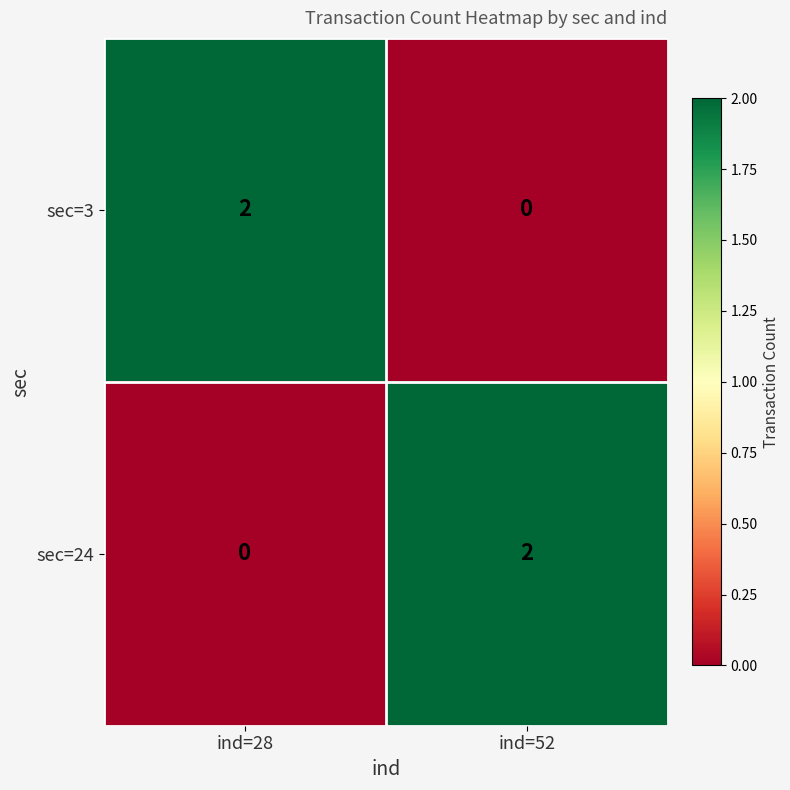

Count the number of categories in the chart.

2